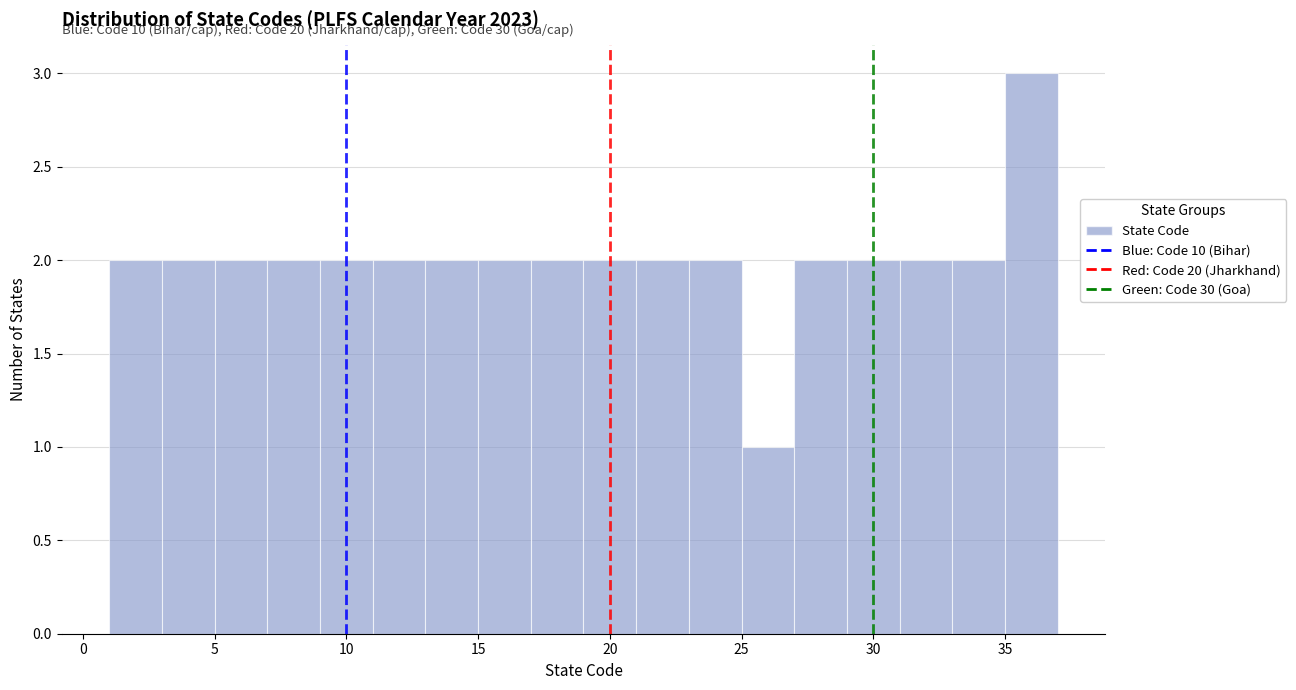

Over which range of the x-axis is the bar tallest?

35 to 37